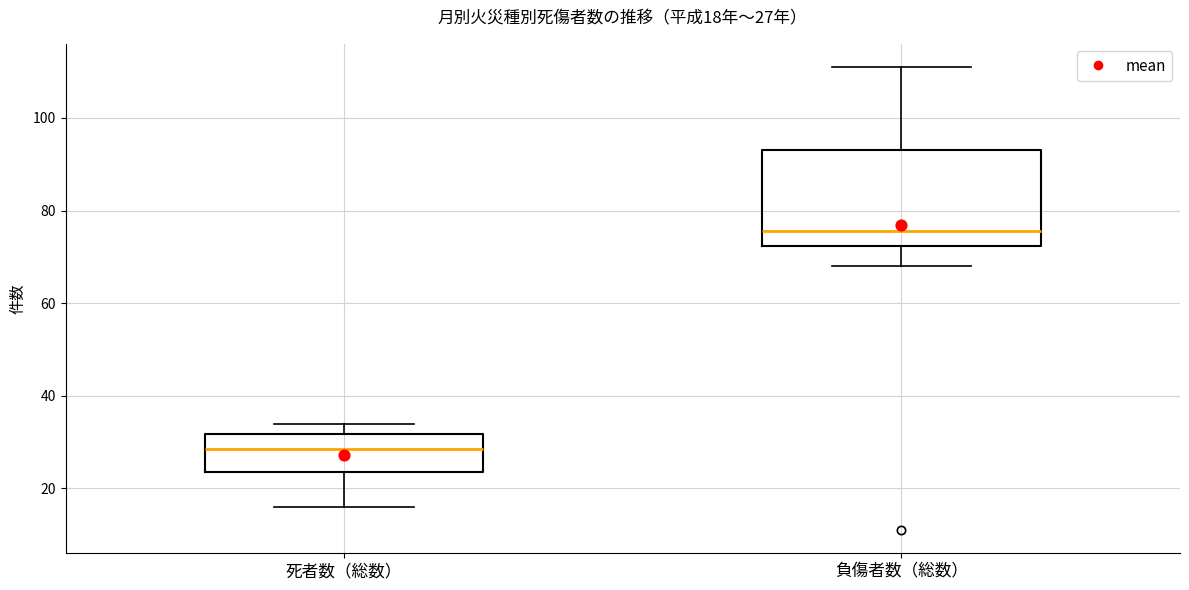

Which box's median line is the lowest?

死者数（総数）